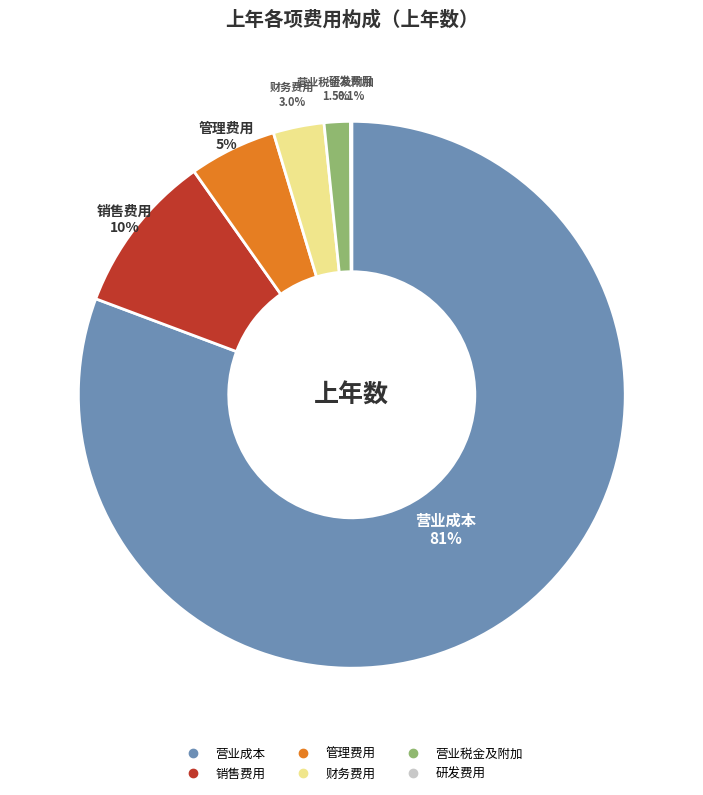

Between 财务费用 and 管理费用, which is larger?

管理费用